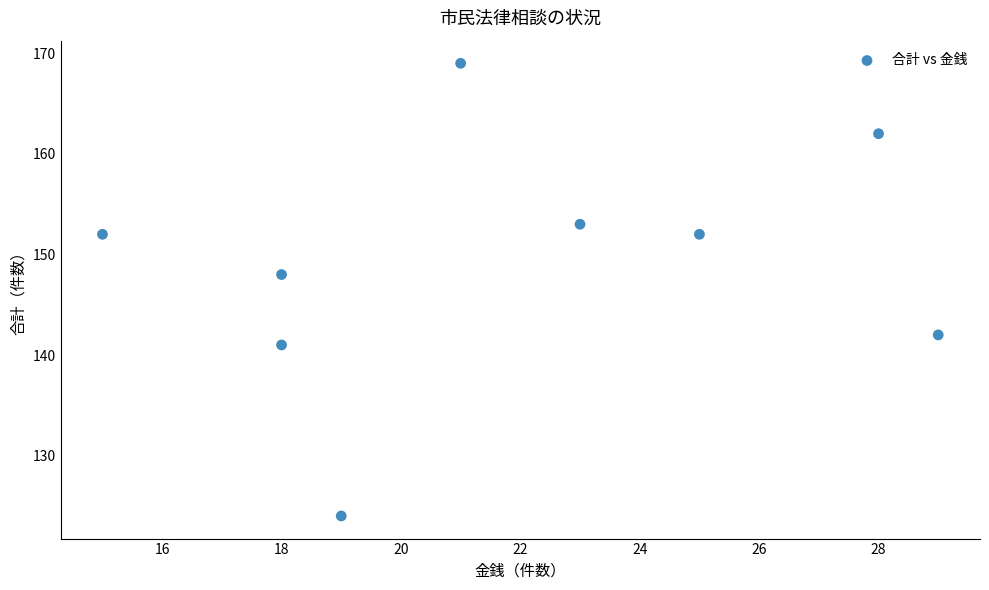

What Y value in the scatter plot is closest to 146?

148